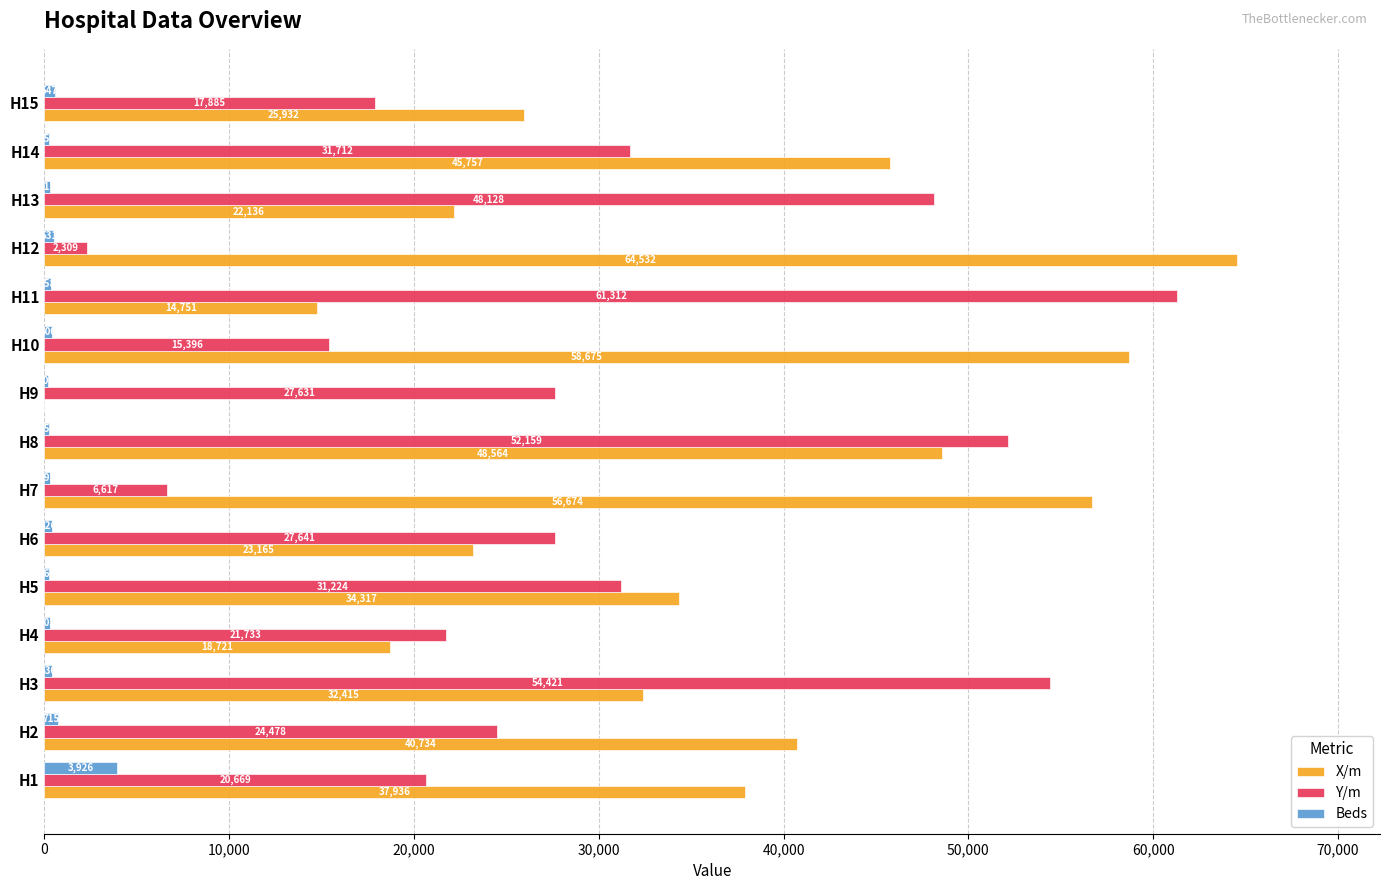

Is the value of X/m at H2 greater than the value of Y/m at H8?

No